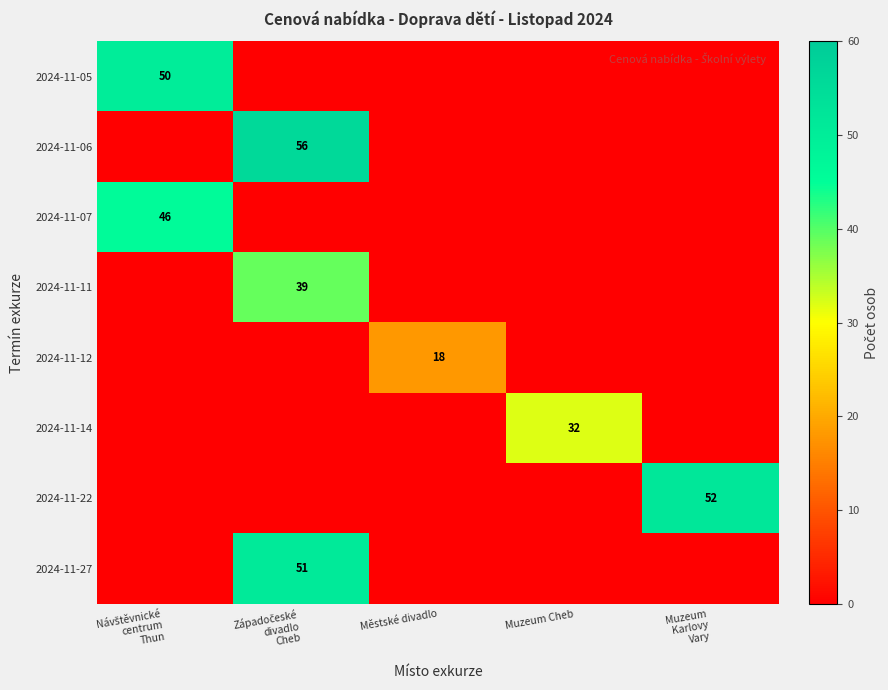

True or false: 2024-11-12 has a value of 0 at Muzeum Karlovy Vary.

True